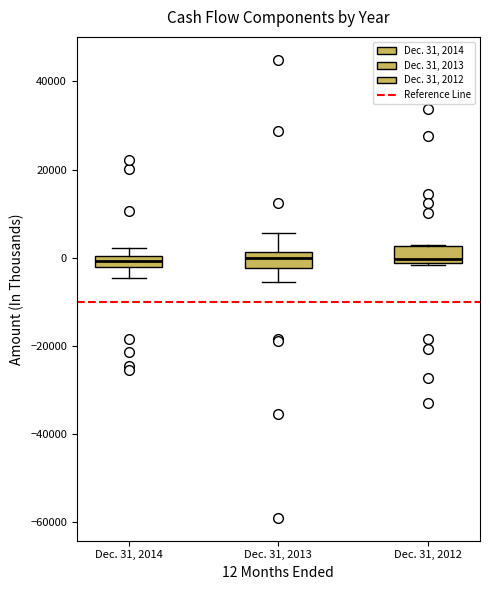

Where is the upper edge of the box for Dec. 31, 2012 on the y-axis? The values are not printed on the chart, so give them approximately, as read against the axis.

2000